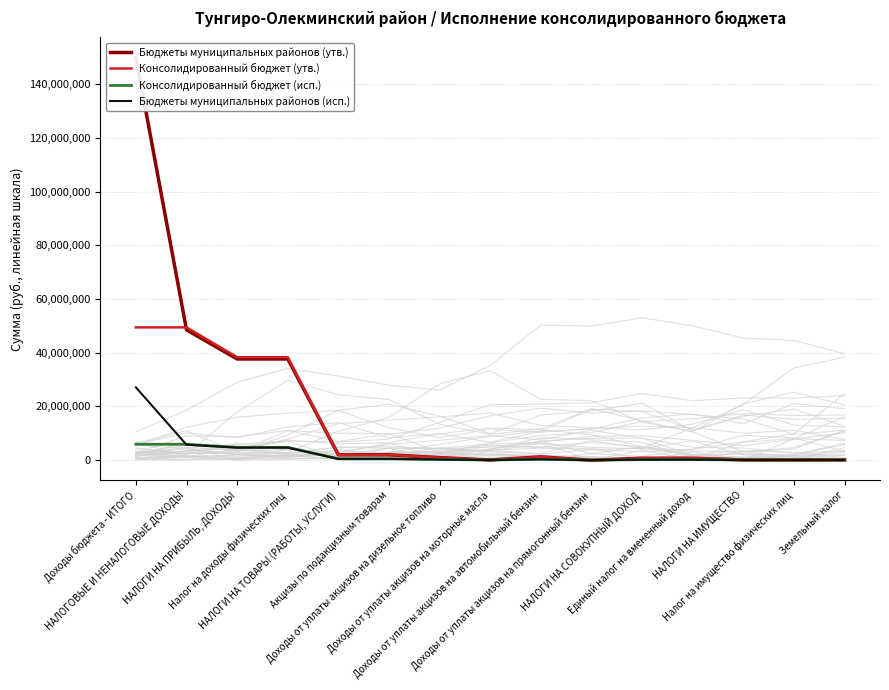

What is the difference between the highest and lowest values at Единый налог на вмененный доход?

523355.7